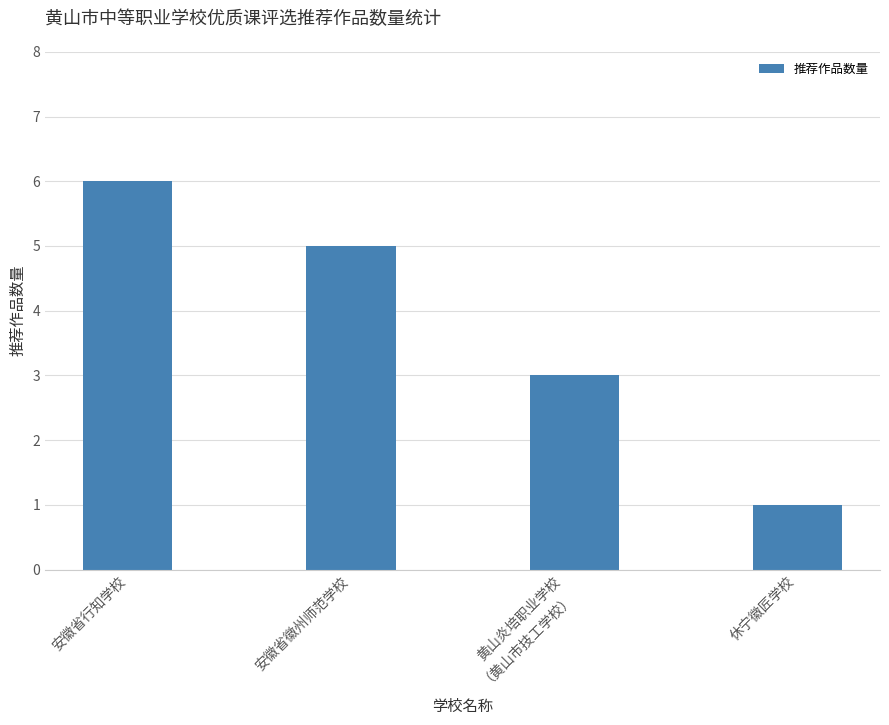

How many bars are there in total?

4